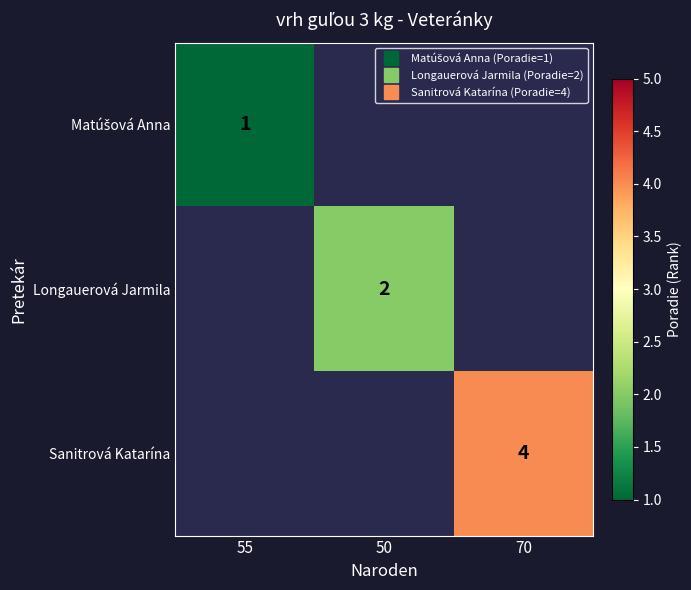

The Longauerová Jarmila series shows 2.0 at 50. True or false?

True